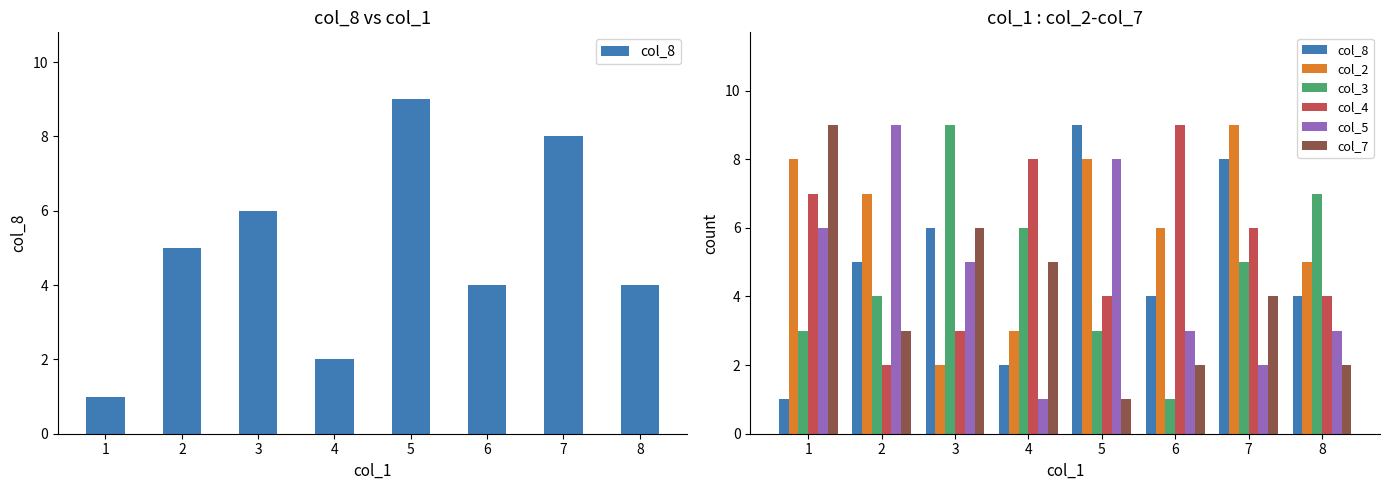

Which series has the widest spread of values?

col_8